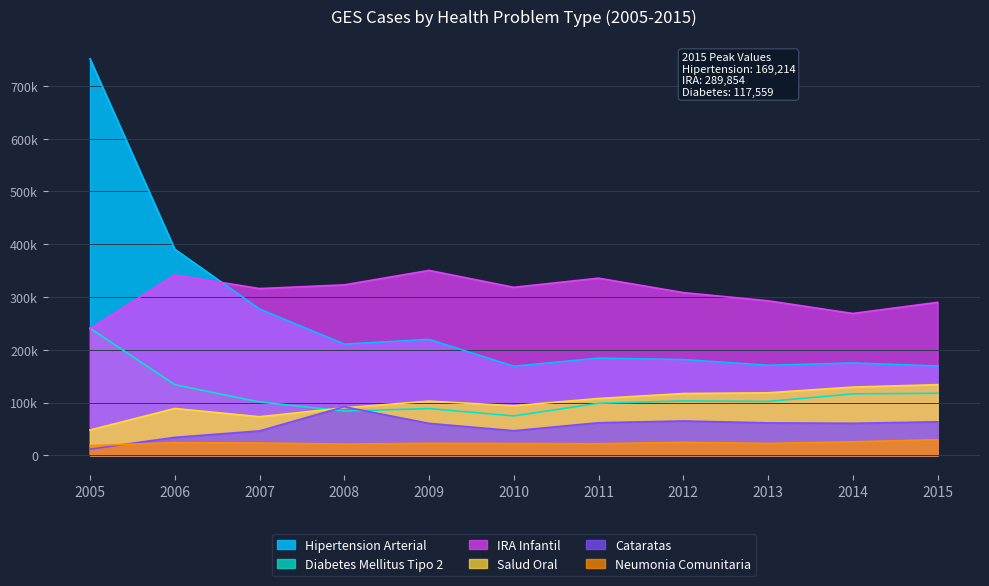

True or false: Neumonia Comunitaria has a value of 24678 at 2012.

True